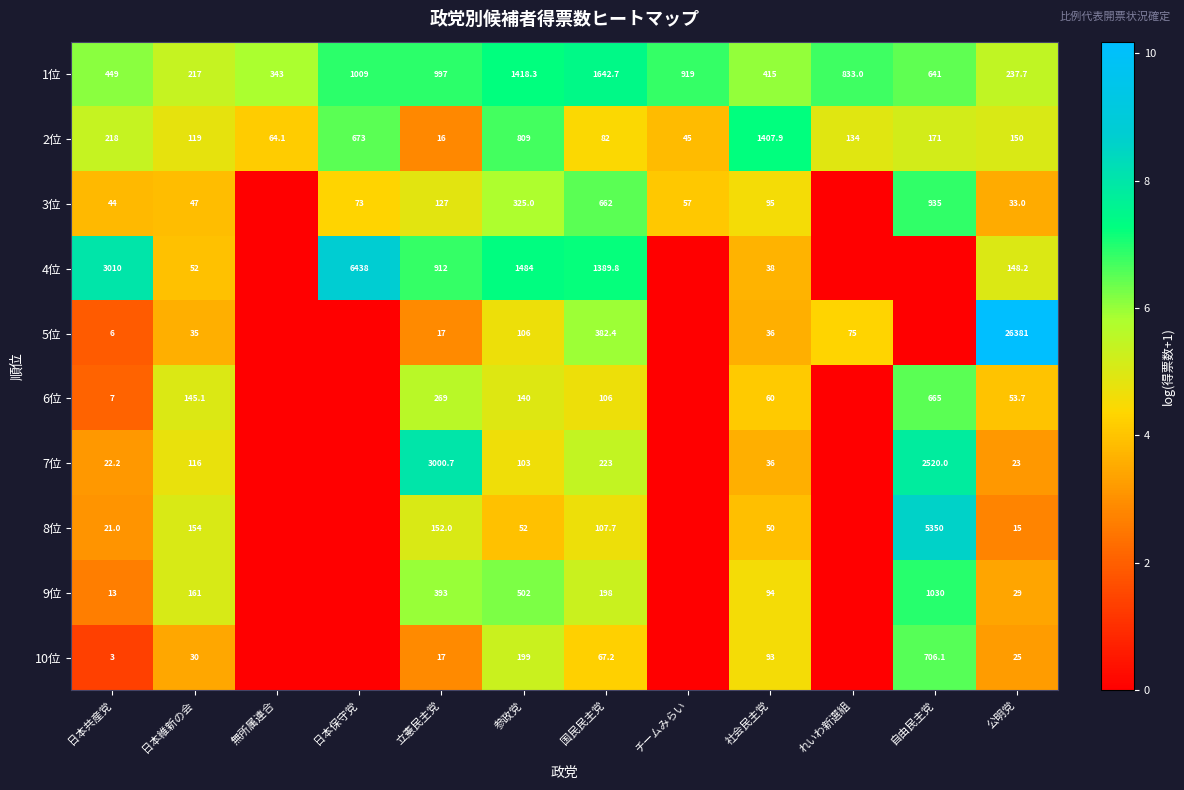

How many data points in 1位 are less than 833?

6